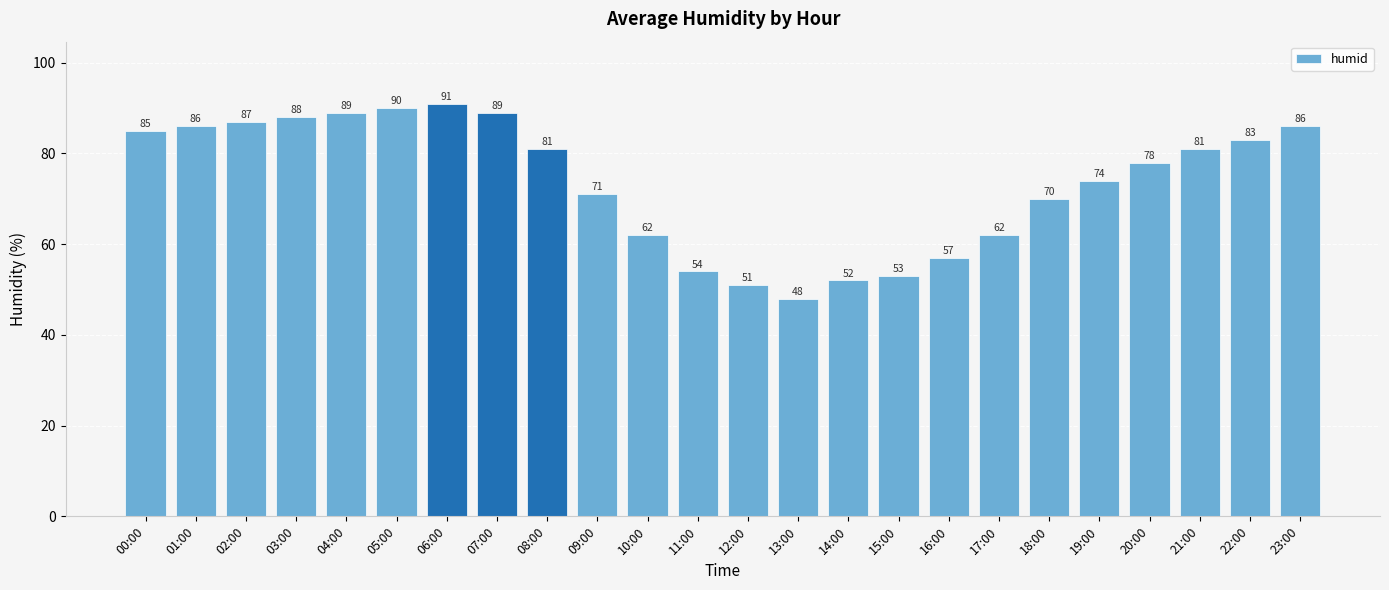

Which has a higher value, 12:00 or 11:00?

11:00